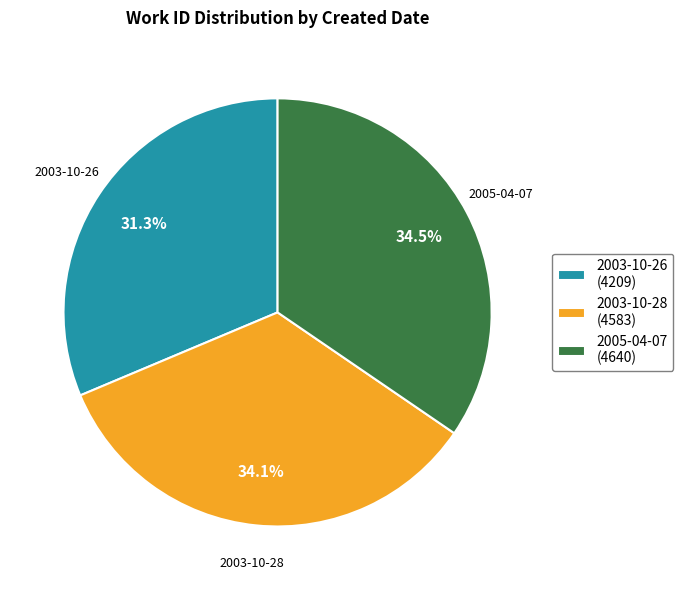

True or false: 2003-10-26 accounts for 31% of the total.

True